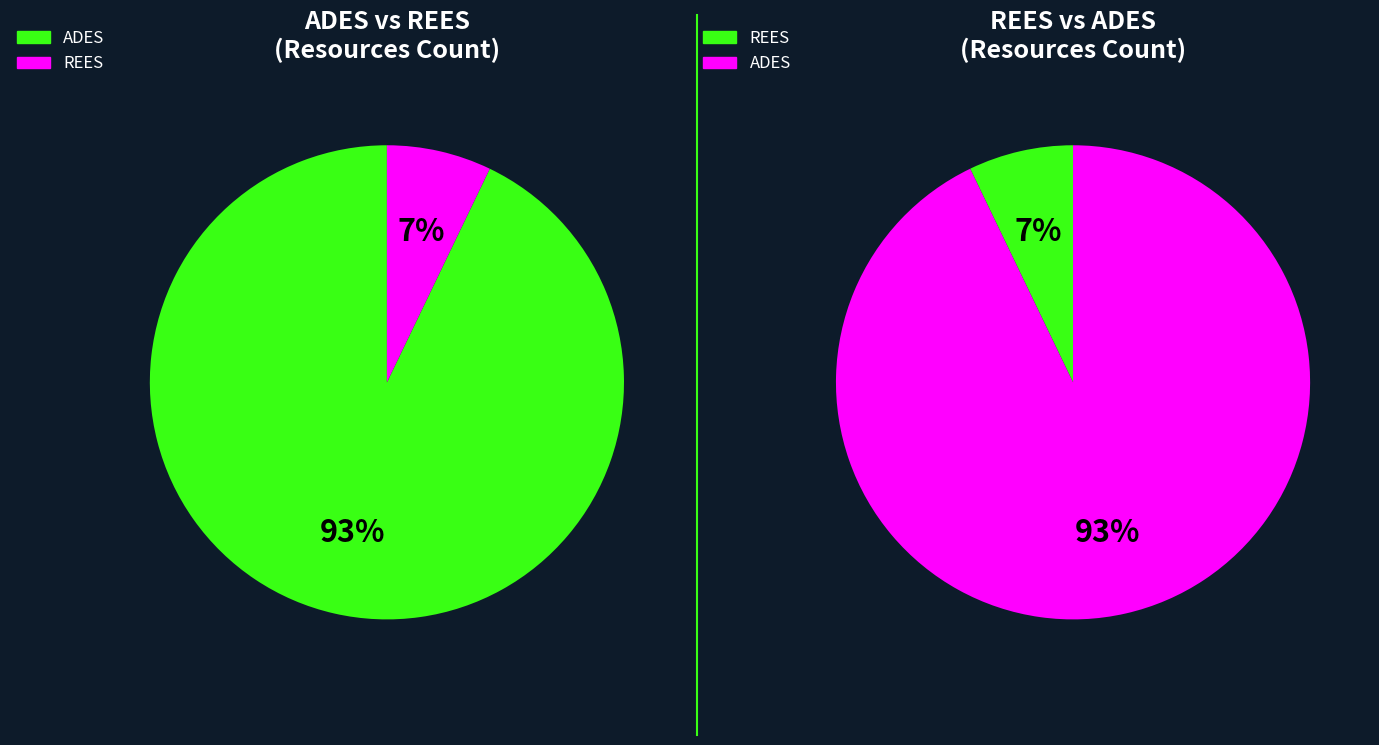

Is there a majority slice in this chart?

Yes